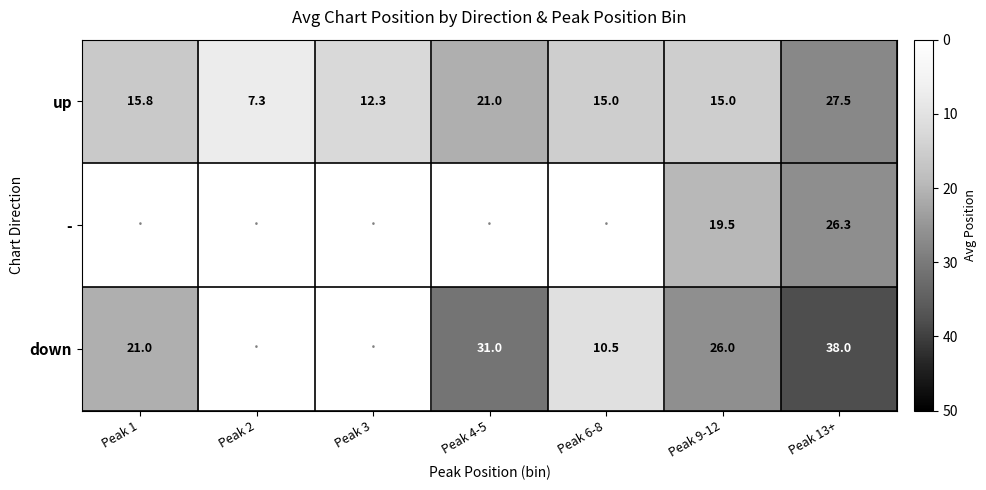

Between Peak 9-12 and Peak 13+, which series saw the biggest shift?

up